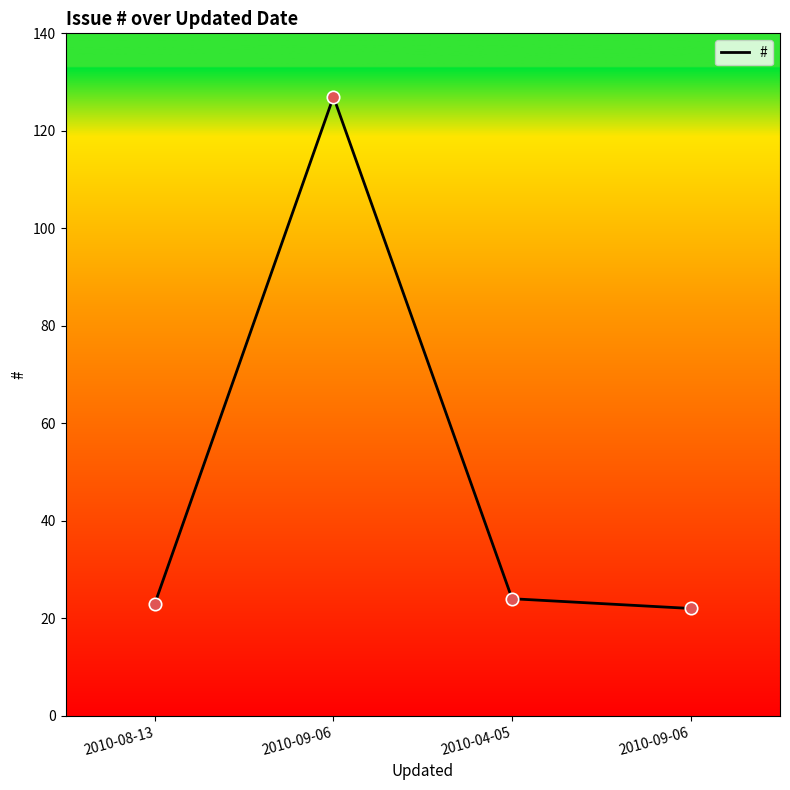

What is the change in value from 2010-09-06 to 2010-09-06?

-105